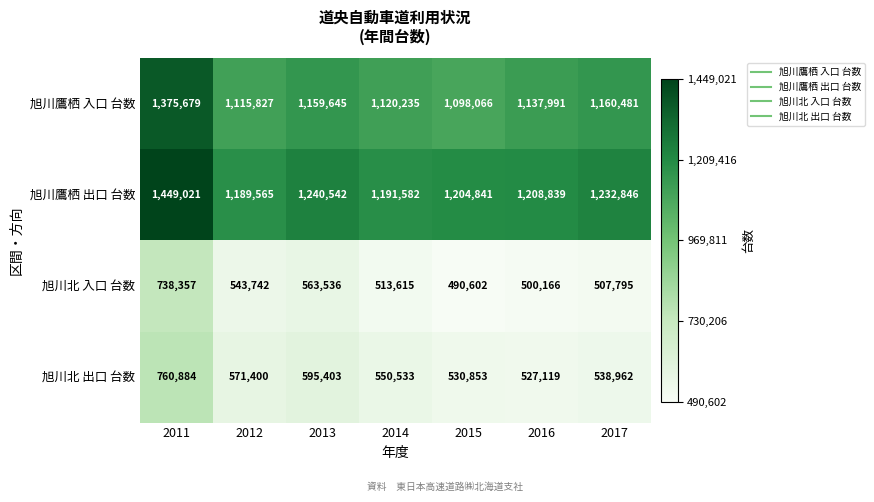

Which series has the widest spread of values?

旭川鷹栖 入口 台数